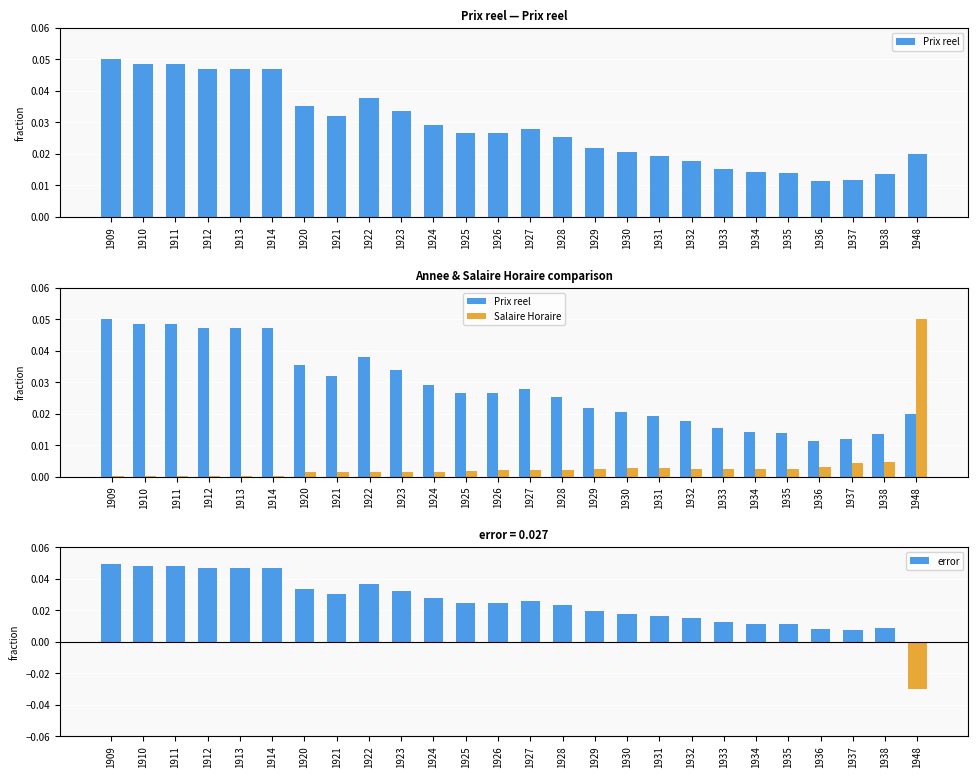

Is the value of error at 1927 greater than the value of Salaire Horaire at 1937?

Yes